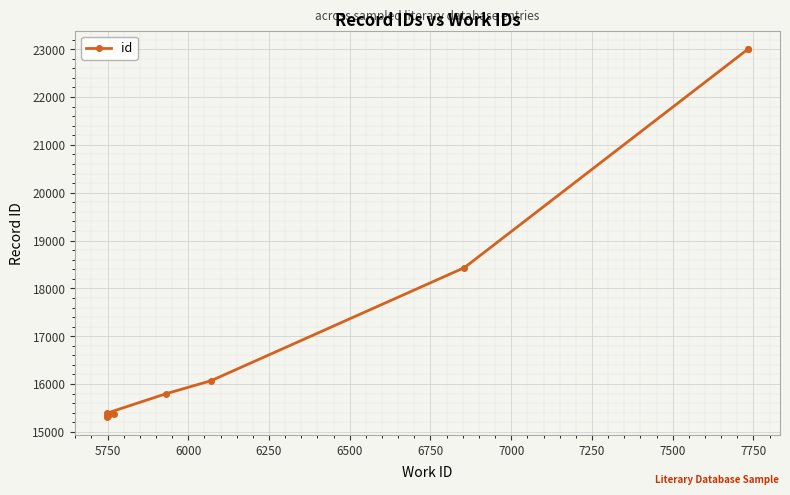

Which label corresponds to the largest value in the chart?

7750